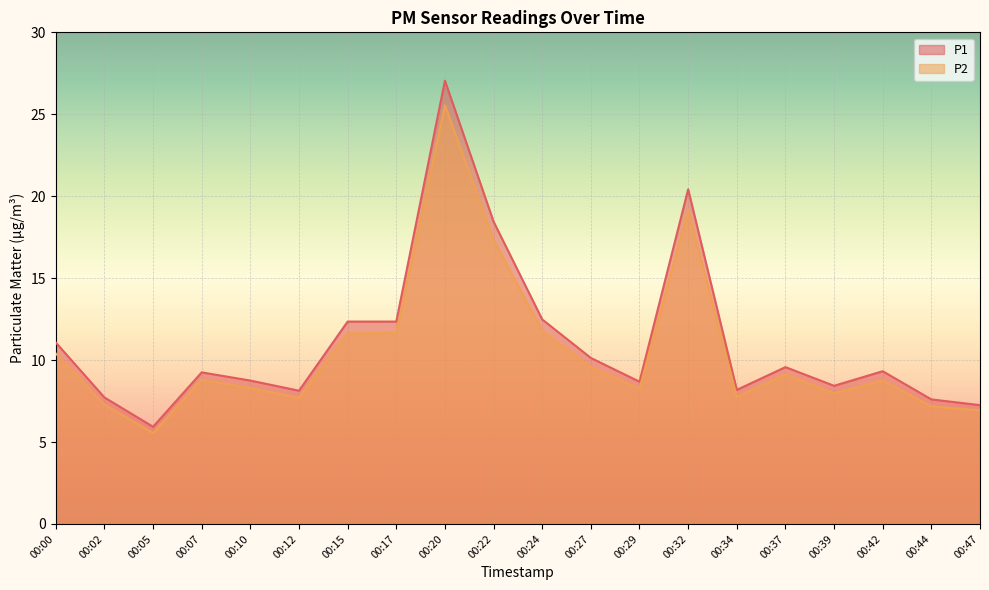

How many series are shown in this chart?

2